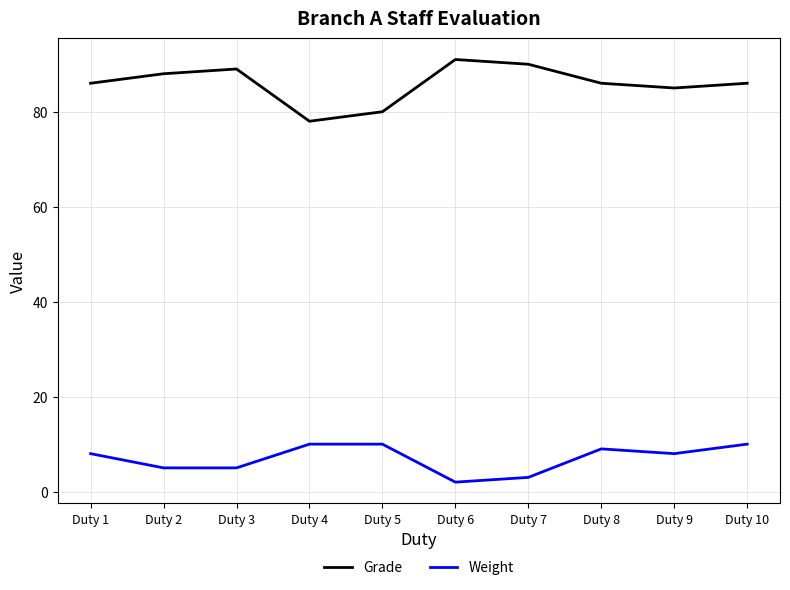

What is the highest value of the Grade series?

91